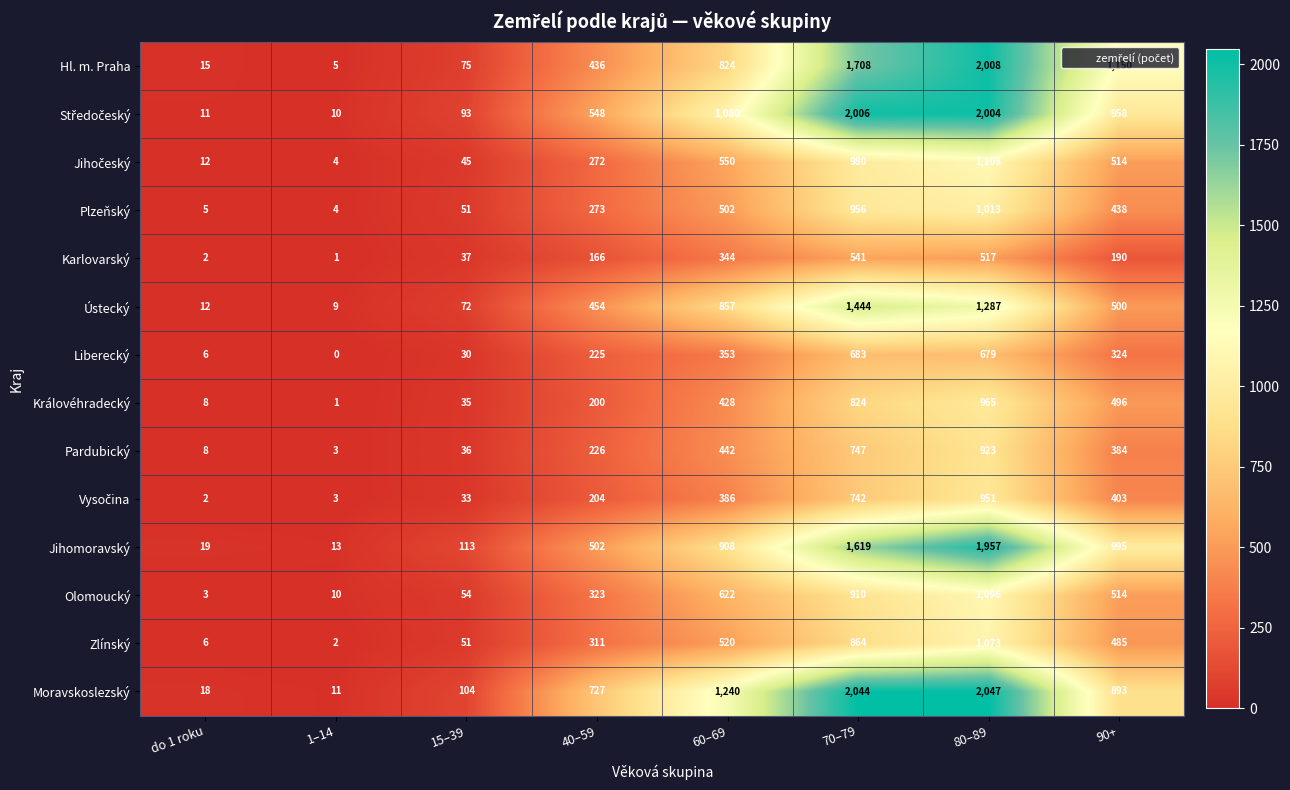

The Moravskoslezský series shows 727 at 40–59. True or false?

True